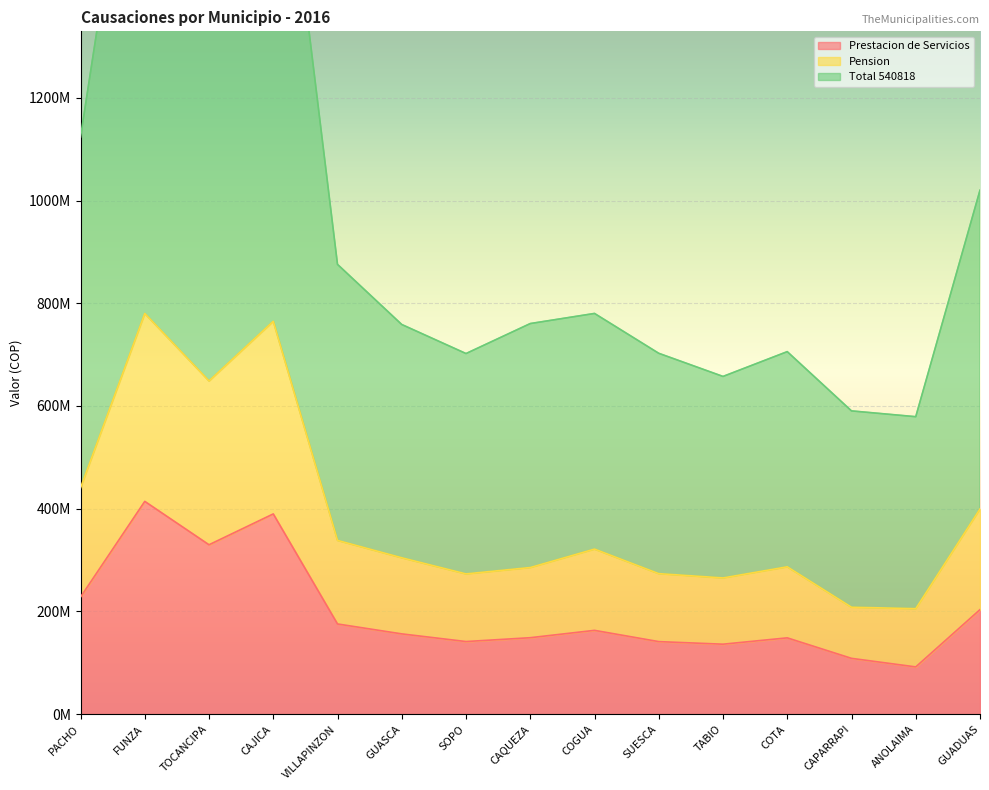

Between TOCANCIPA and SUESCA, which is larger?

TOCANCIPA